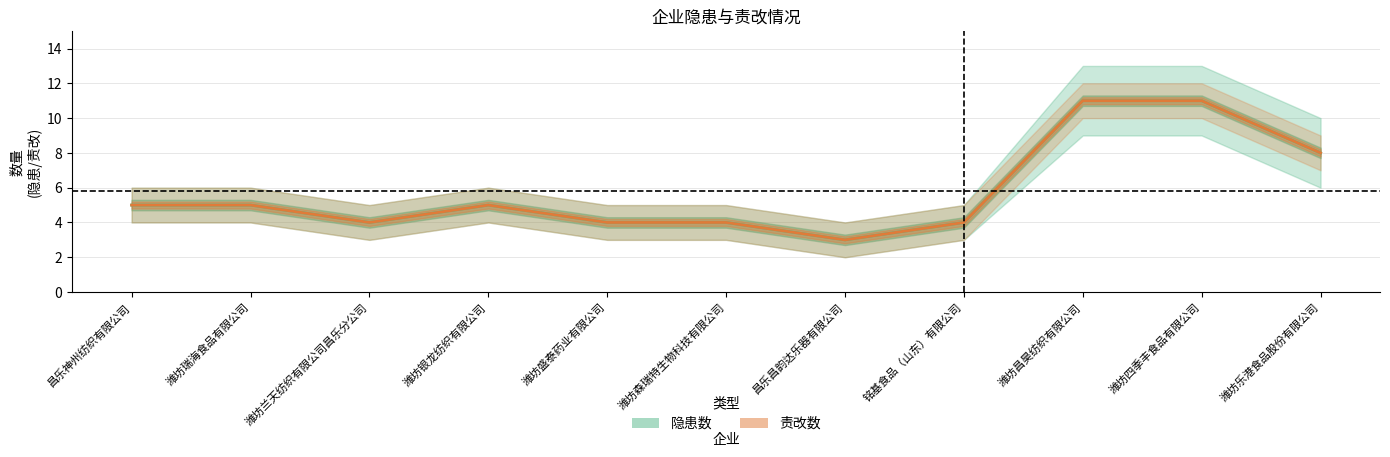

True or false: 责改数 has more than 0 interior local peaks.

True